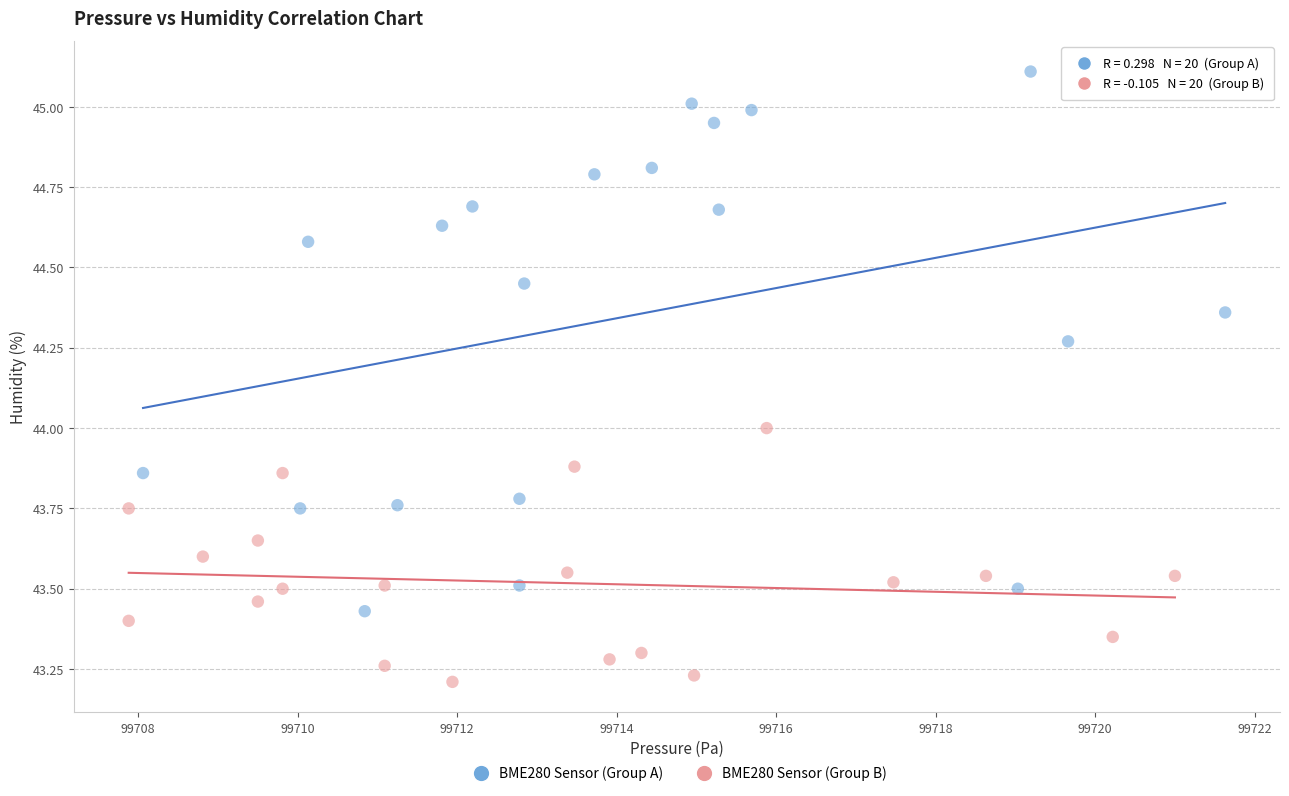

Which series has the largest Y range (max minus min)?

BME280 Sensor (Group A)